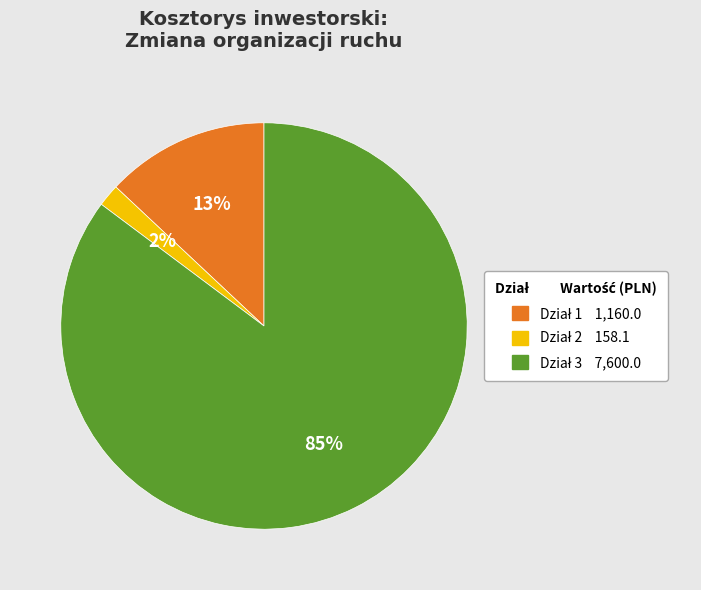

Is there a majority slice in this chart?

Yes